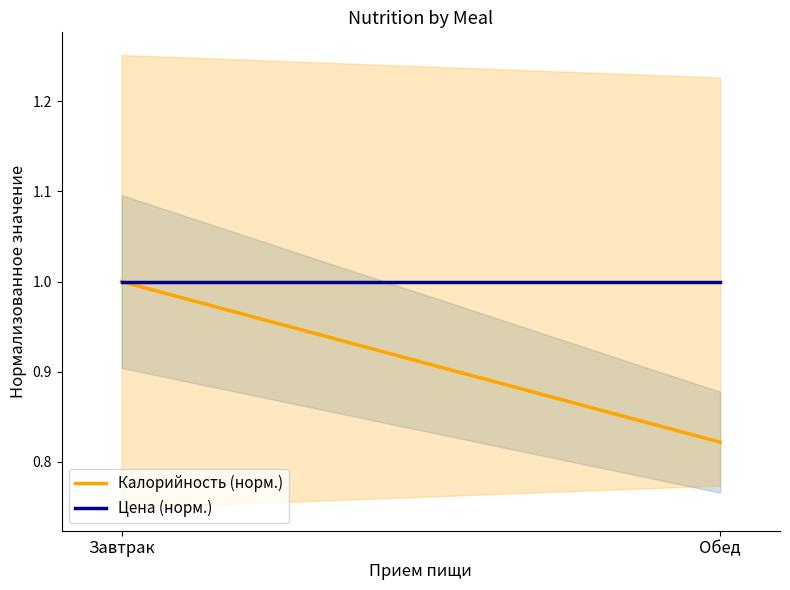

Which category has the lowest value across all series?

Обед